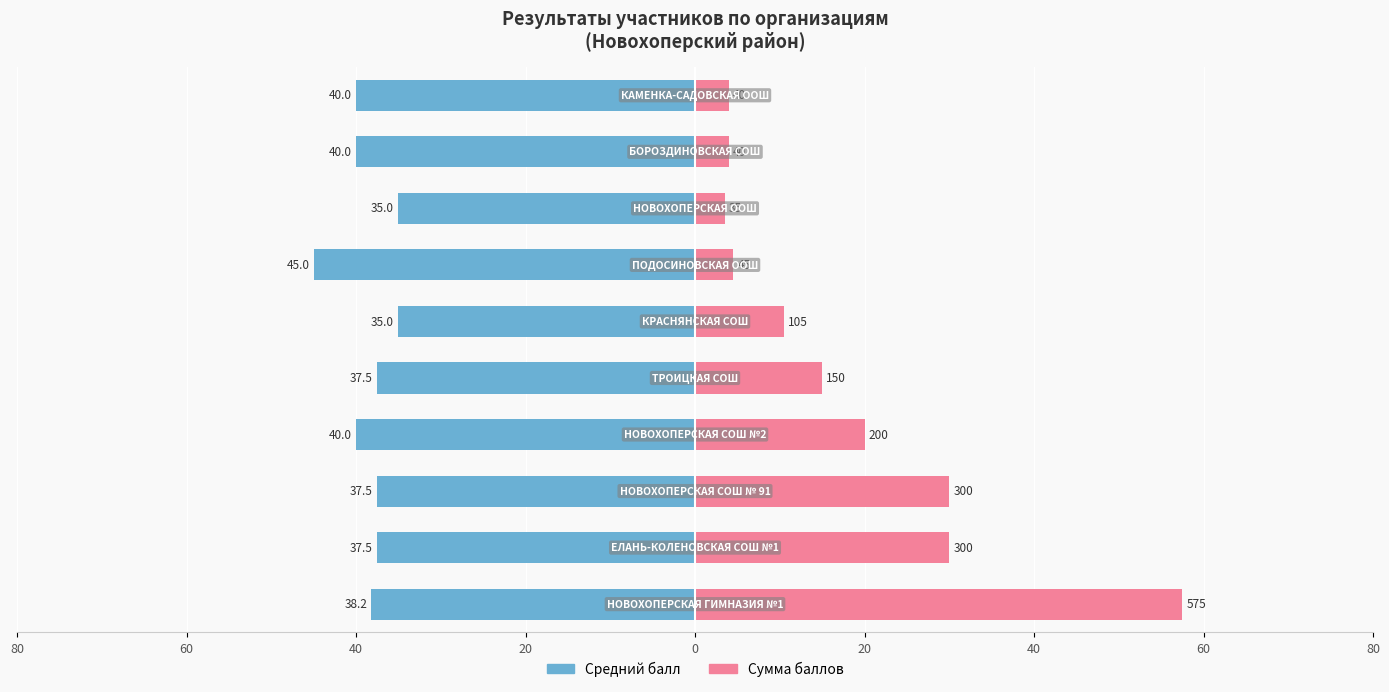

What is the value of the Средний балл bar at the 8th from the left?

-37.5